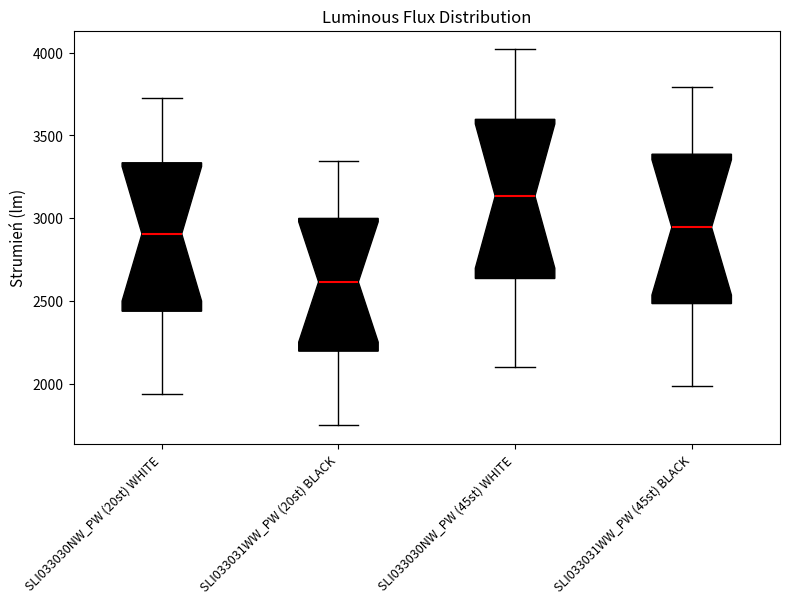

Where does the upper whisker of the box for SLI033030NW_PW (20st) WHITE end on the y-axis? The values are not printed on the chart, so give them approximately, as read against the axis.

3750